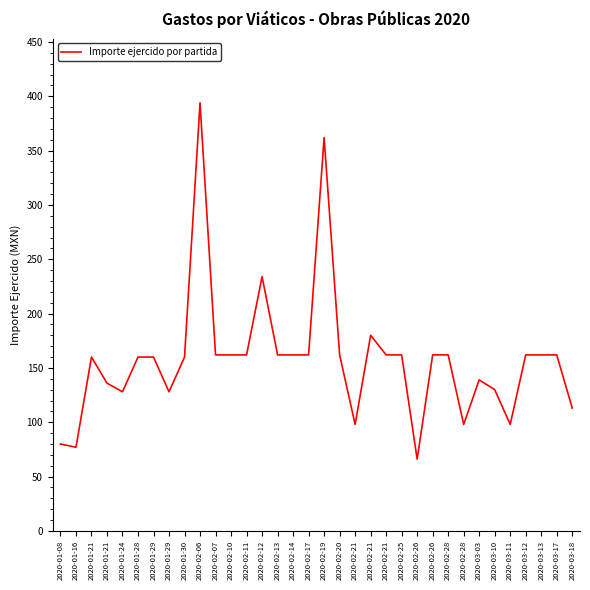

How many categories are shown in the chart?

34